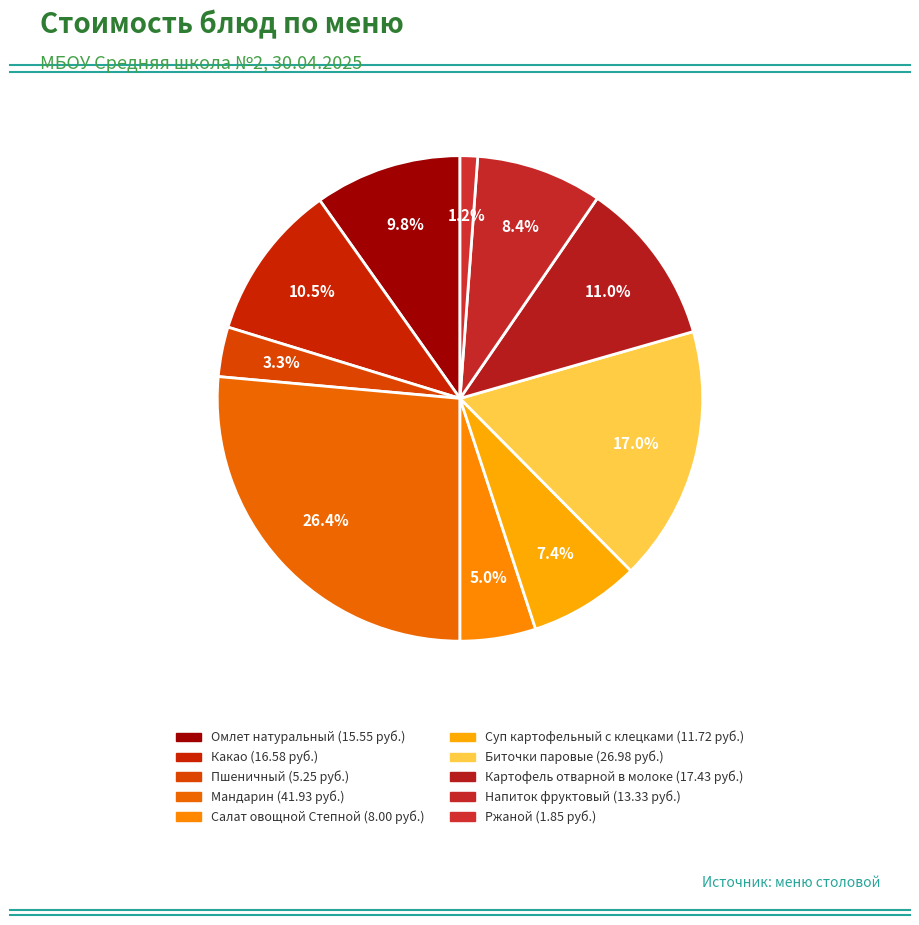

To the nearest percent, what is the difference between the Картофель отварной в молоке and Напиток фруктовый slice percentages?

3%